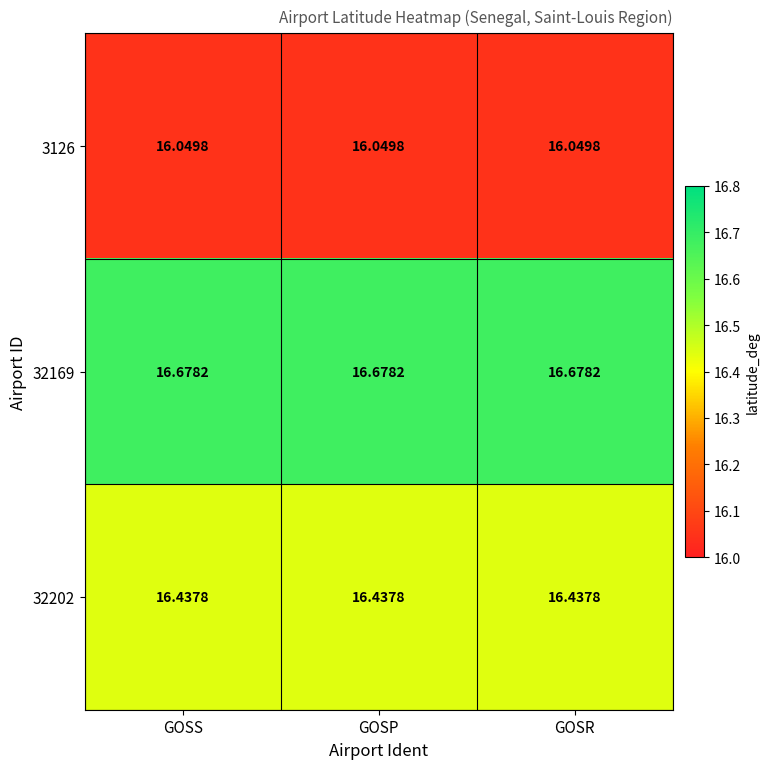

Rank the series by their maximum value, from lowest to highest.

3126, 32202, 32169